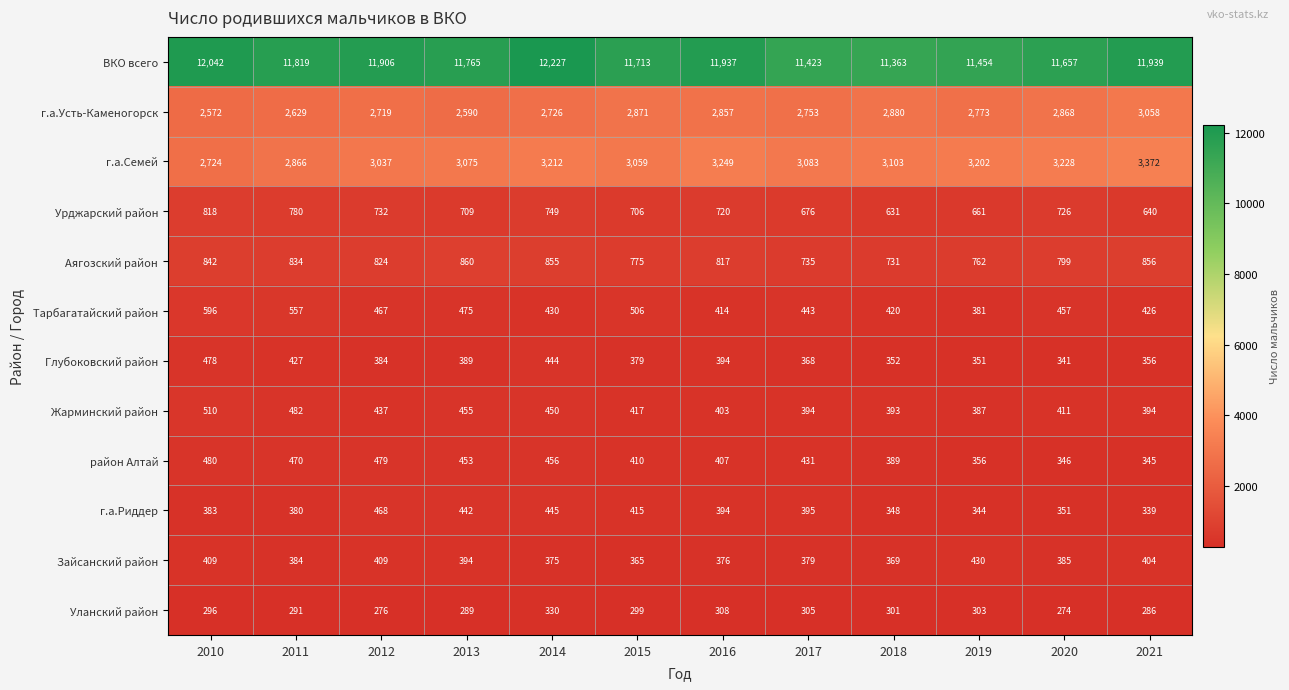

Rank the categories by район Алтай value from lowest to highest.

2021, 2020, 2019, 2018, 2016, 2015, 2017, 2013, 2014, 2011, 2012, 2010